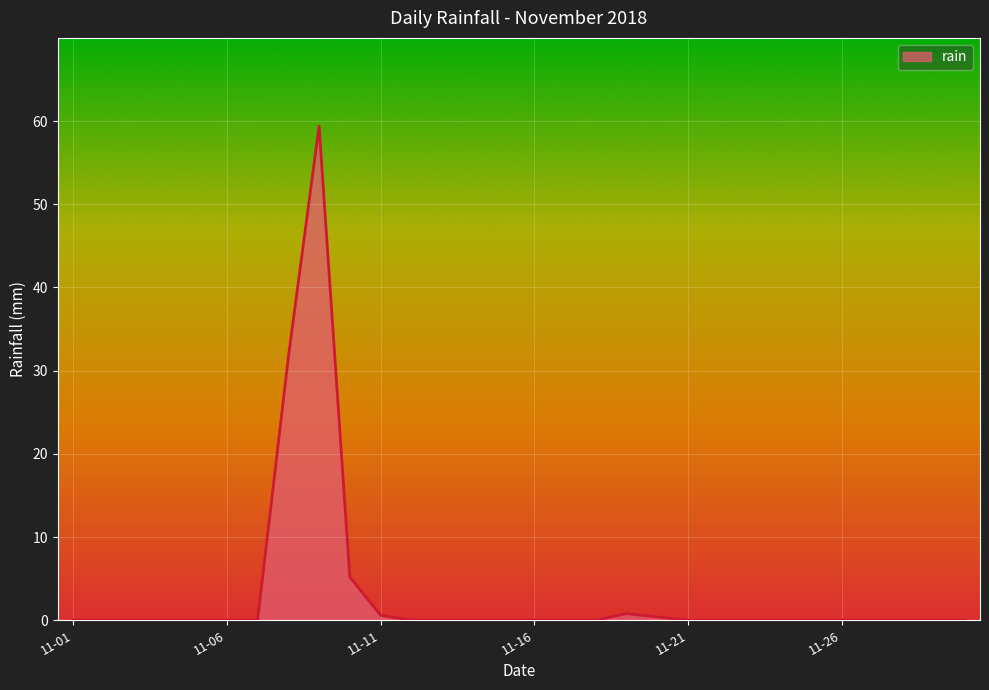

How many lines are shown in the chart?

1